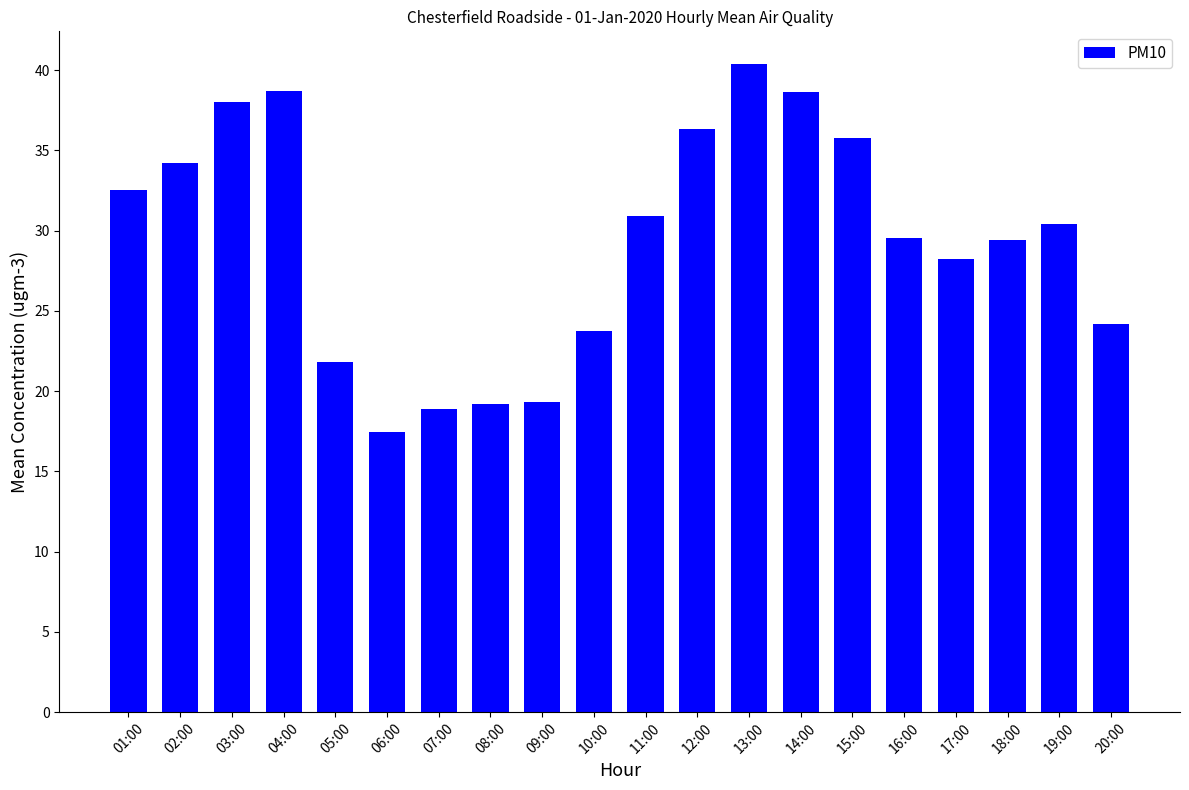

At which category does the chart reach its minimum across all series?

06:00